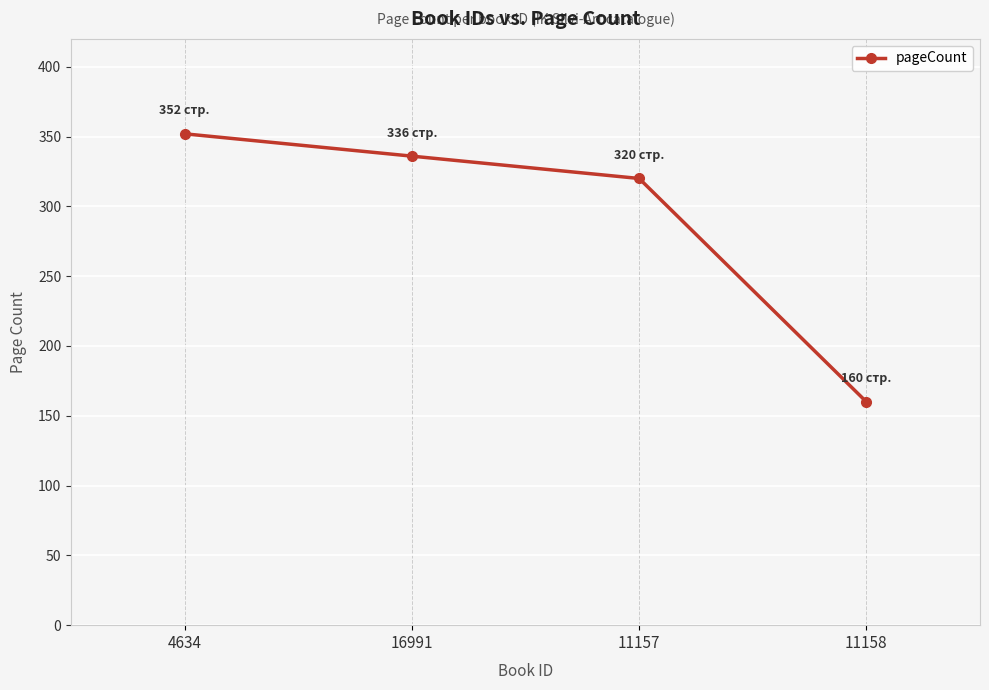

What is the change in value from 16991 to 11158?

-176